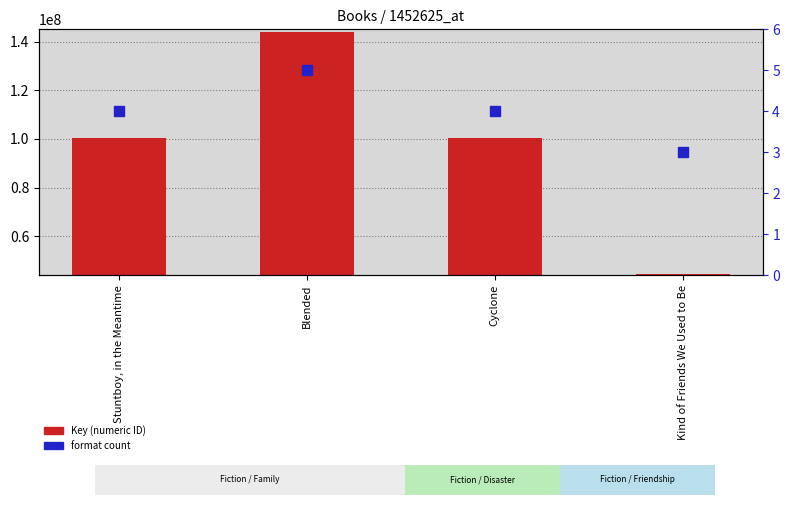

Which series reaches the maximum Y coordinate?

Key